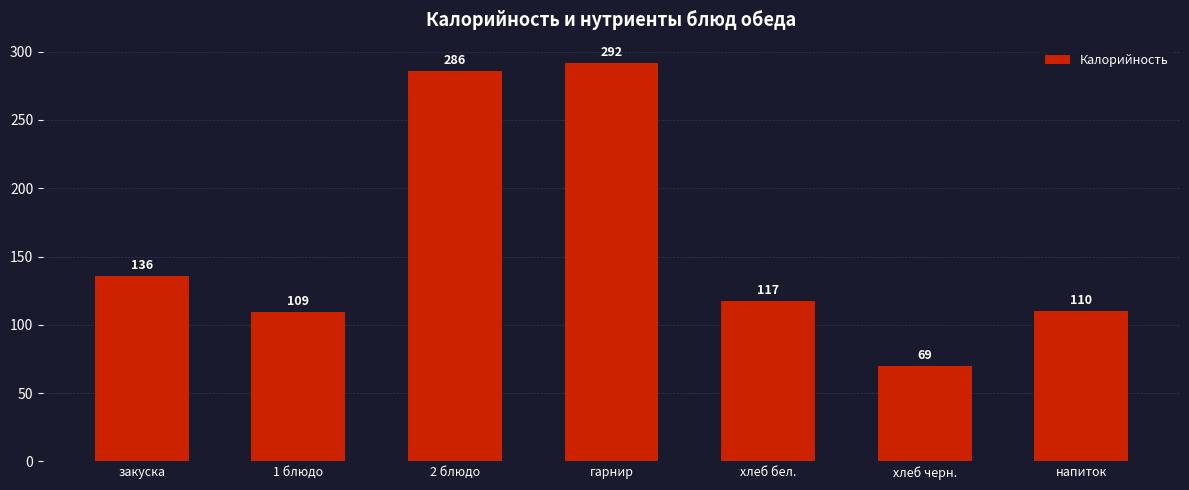

Which has a higher value, 2 блюдо or закуска?

2 блюдо